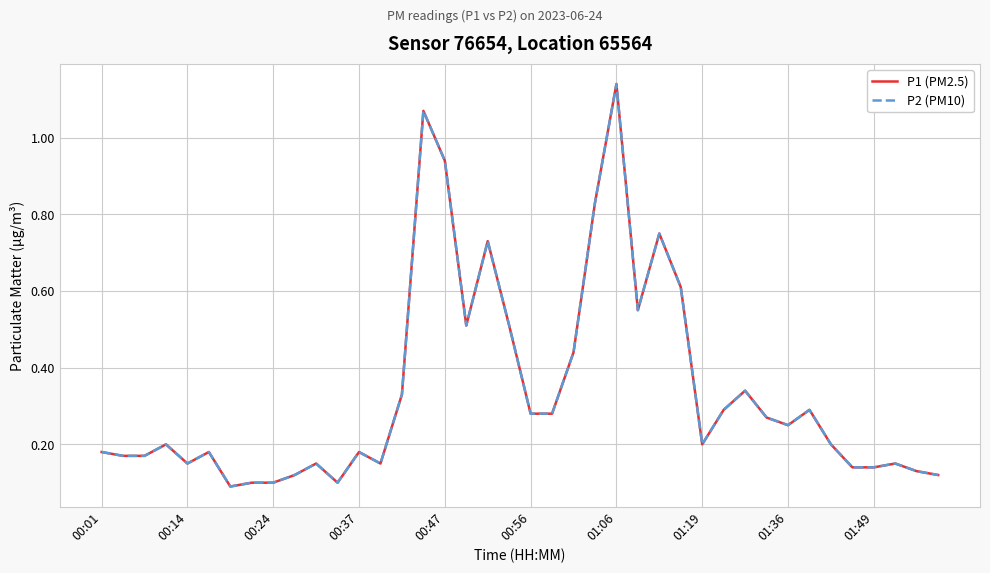

What is the maximum value shown in the chart?

1.1